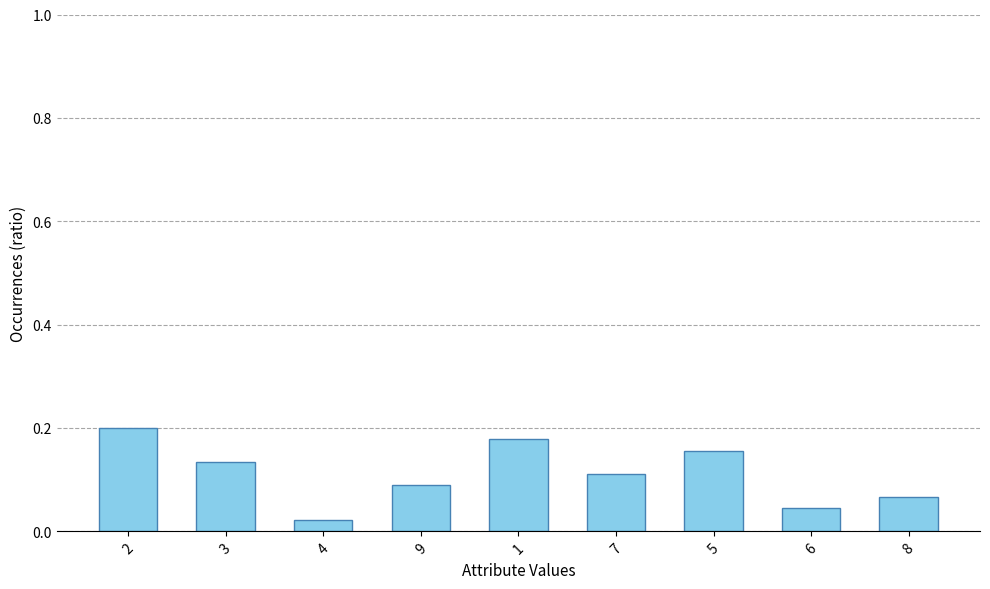

At which label is the value closest to 0?

4